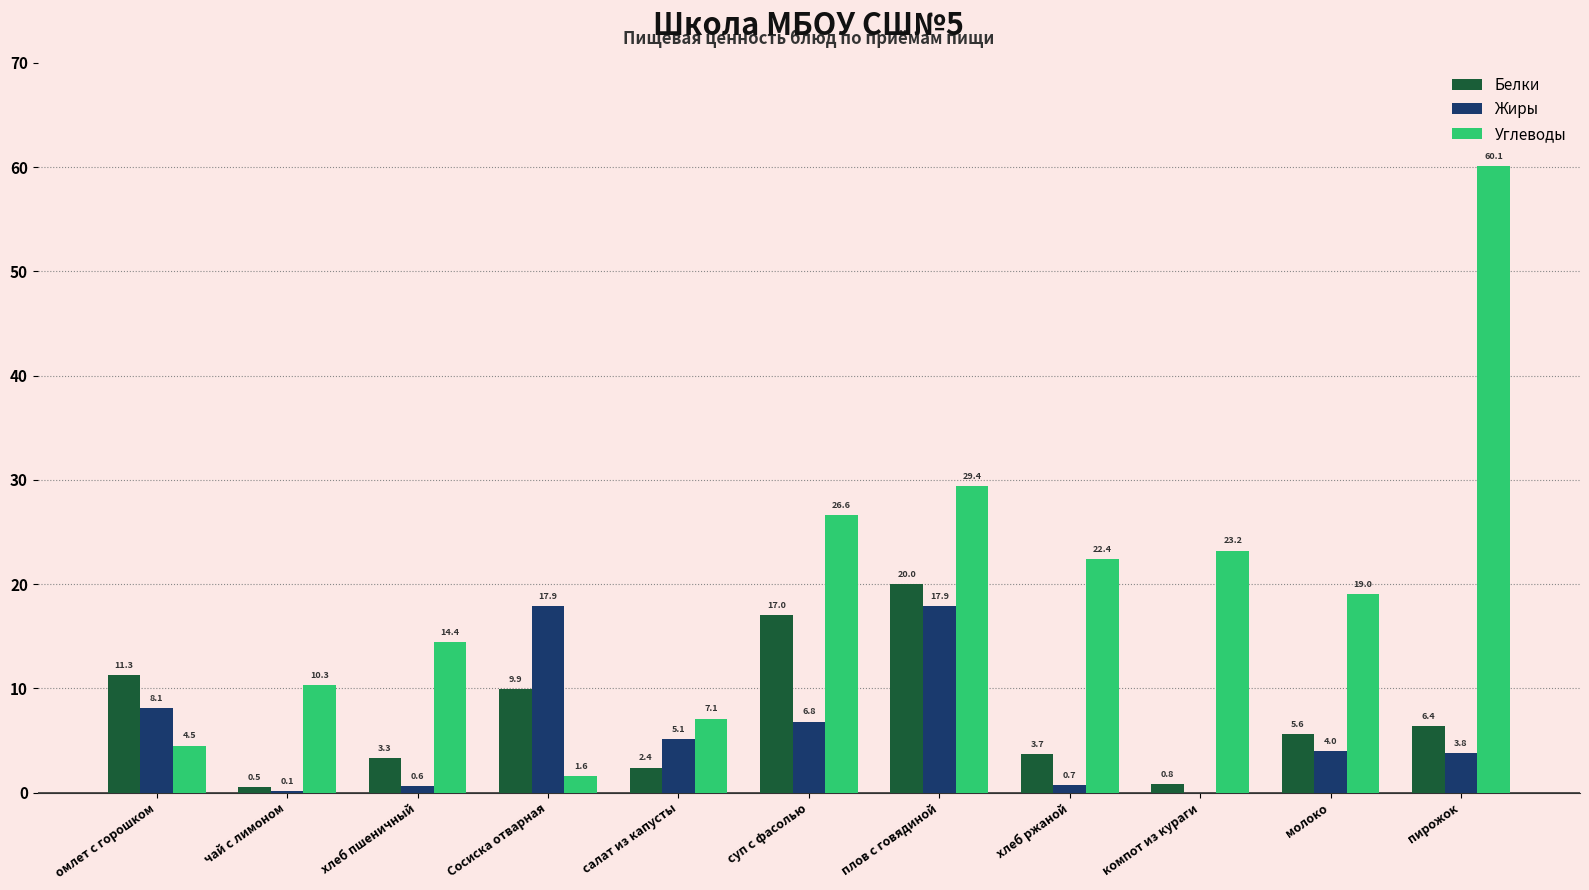

At which label is Жиры closest to 8?

омлет с горошком